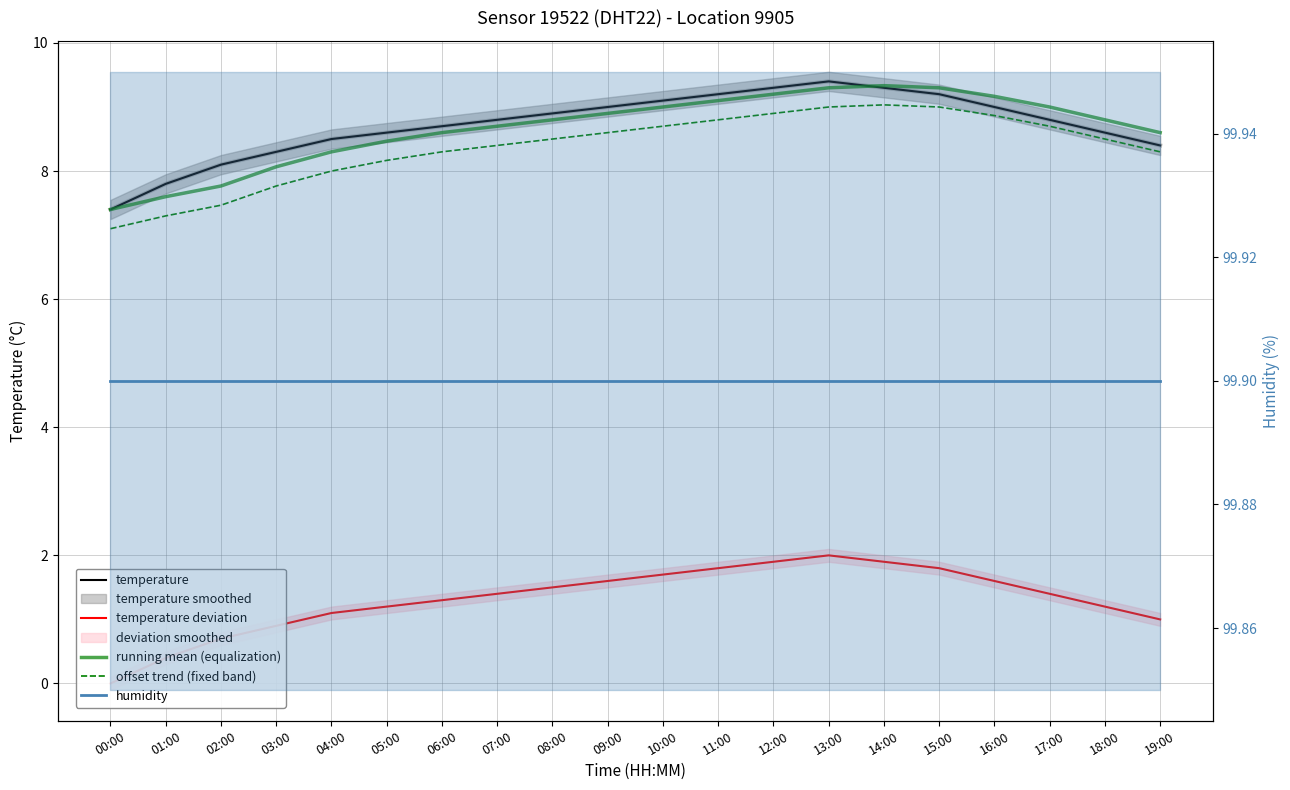

Which series has the largest total across all categories?

humidity